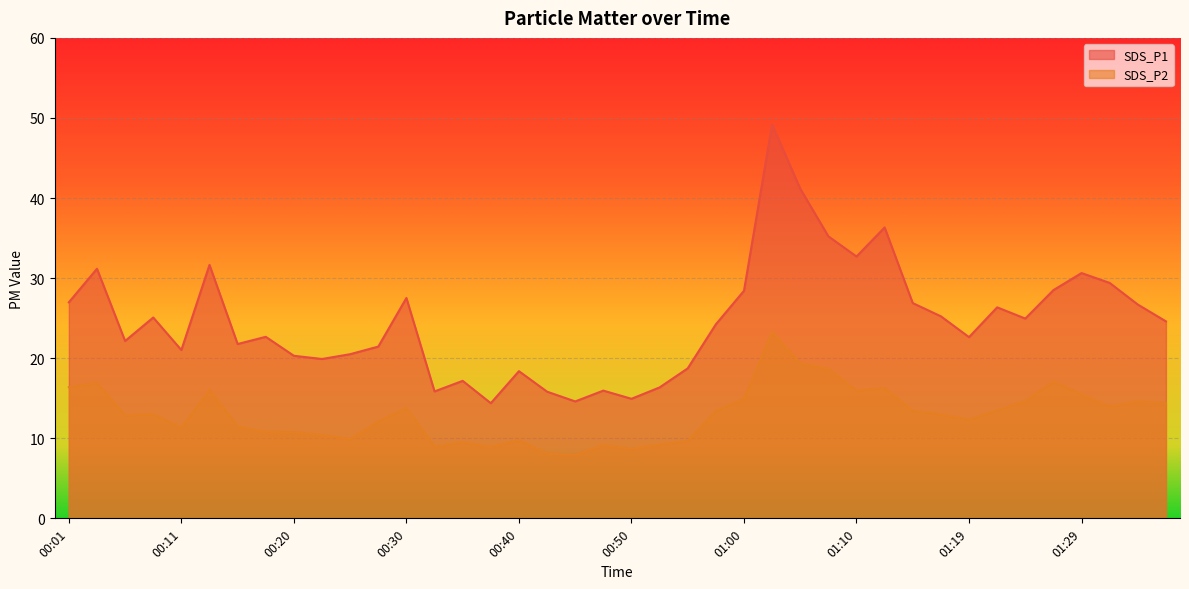

How many interior local valleys does the SDS_P1 series have?

11